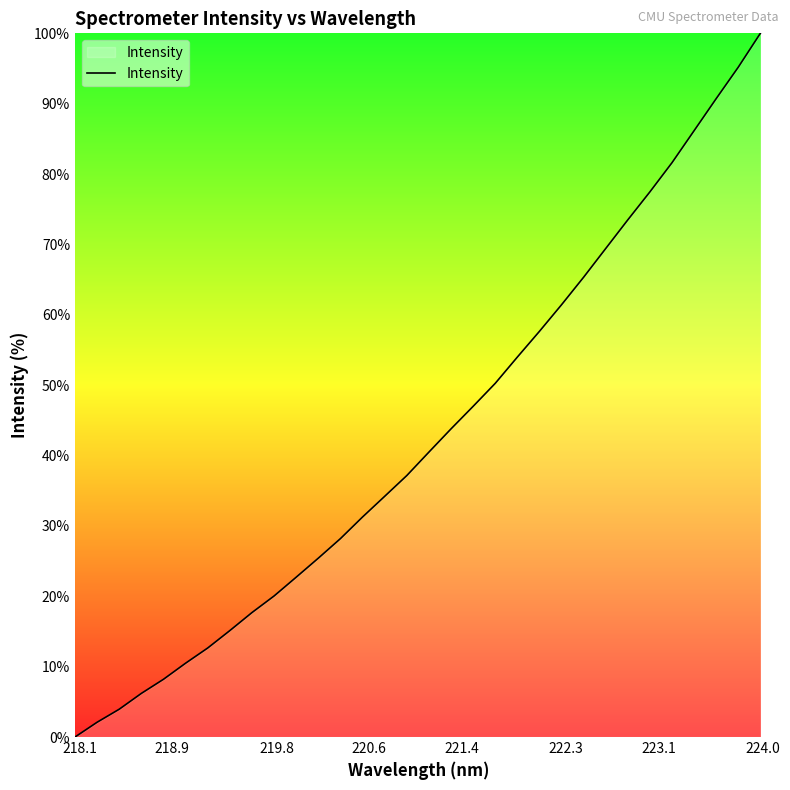

What is the difference between the maximum and minimum values?

100.0